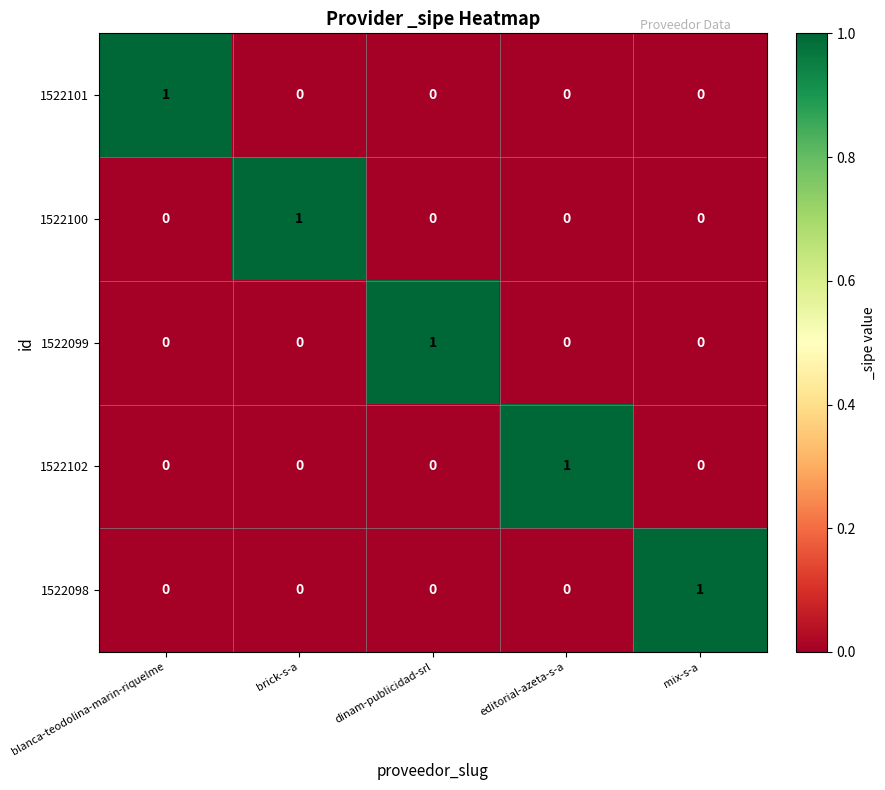

The 1522098 series shows -1 at brick-s-a. True or false?

False